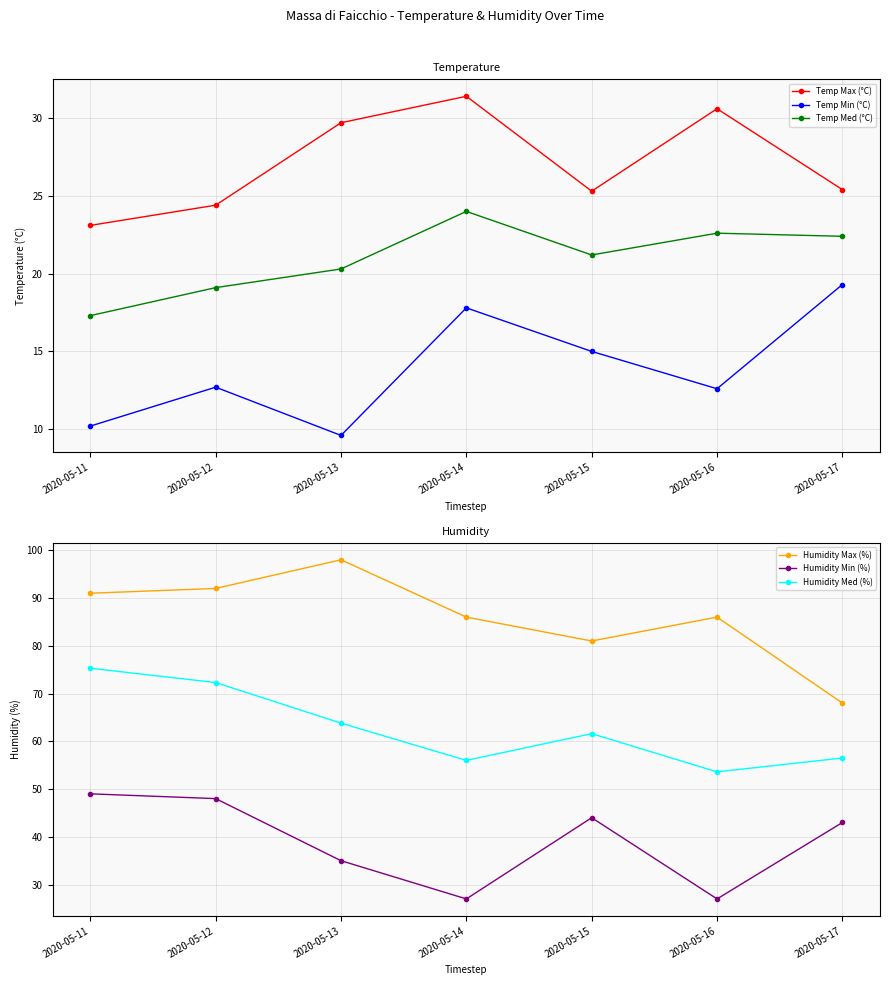

What is the sum of all Temp Med (°C) values?

146.9